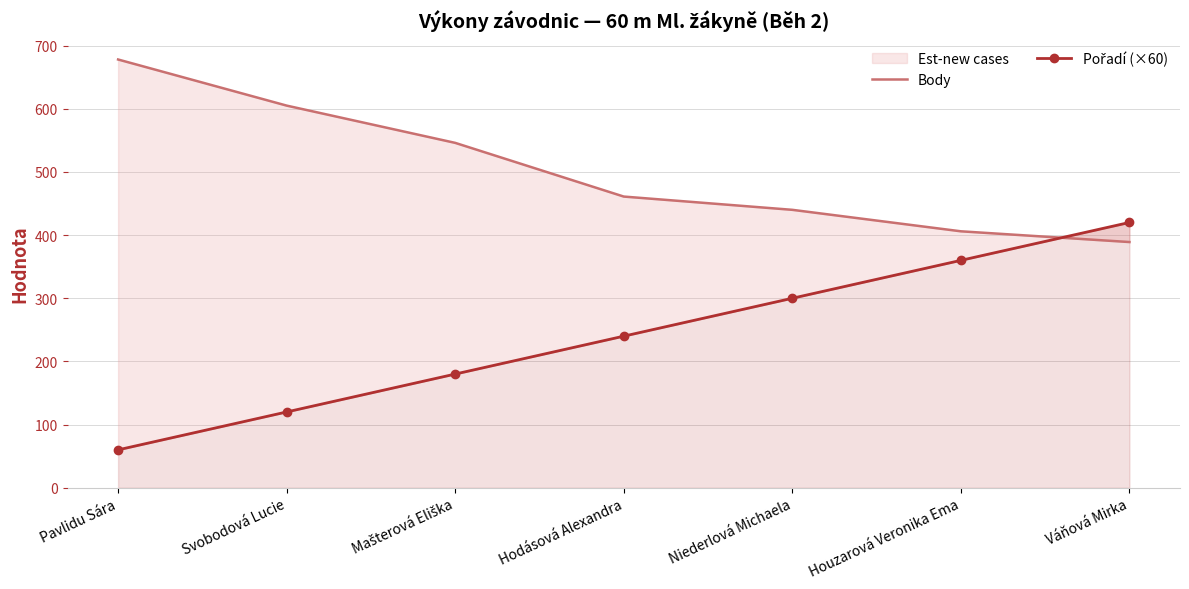

Reading left to right, list all the values displayed in this chart.

Body: 678	605	546	461	440	406	389
Pořadí (×60): 60	120	180	240	300	360	420